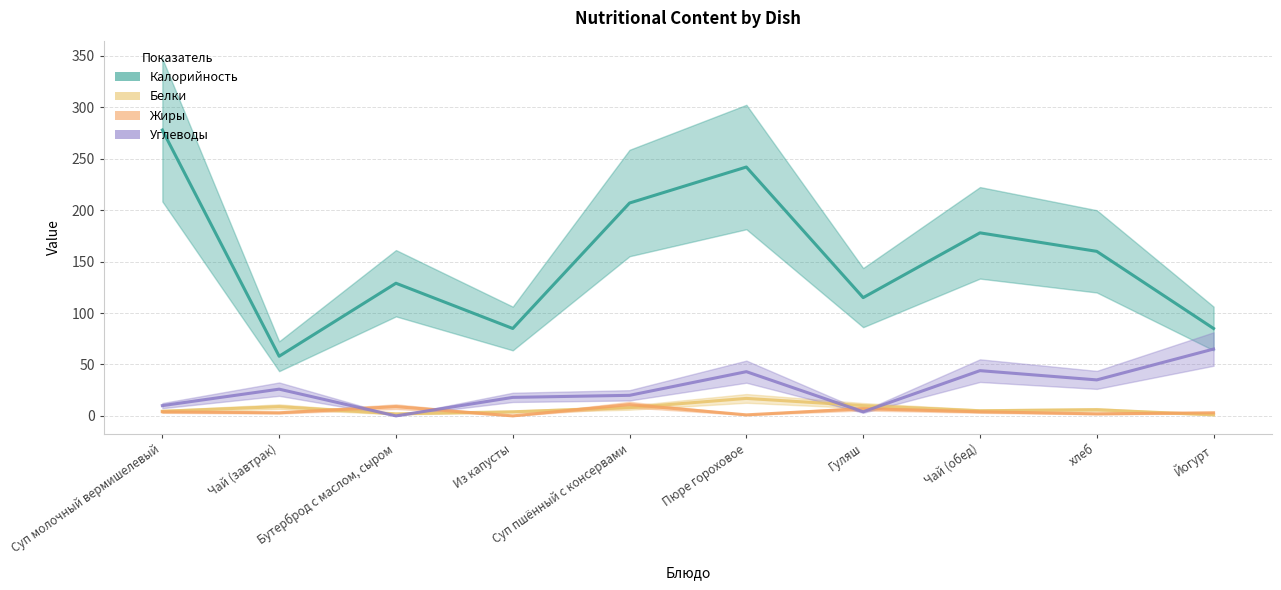

Which category has the lowest value in the Жиры series?

Из капусты